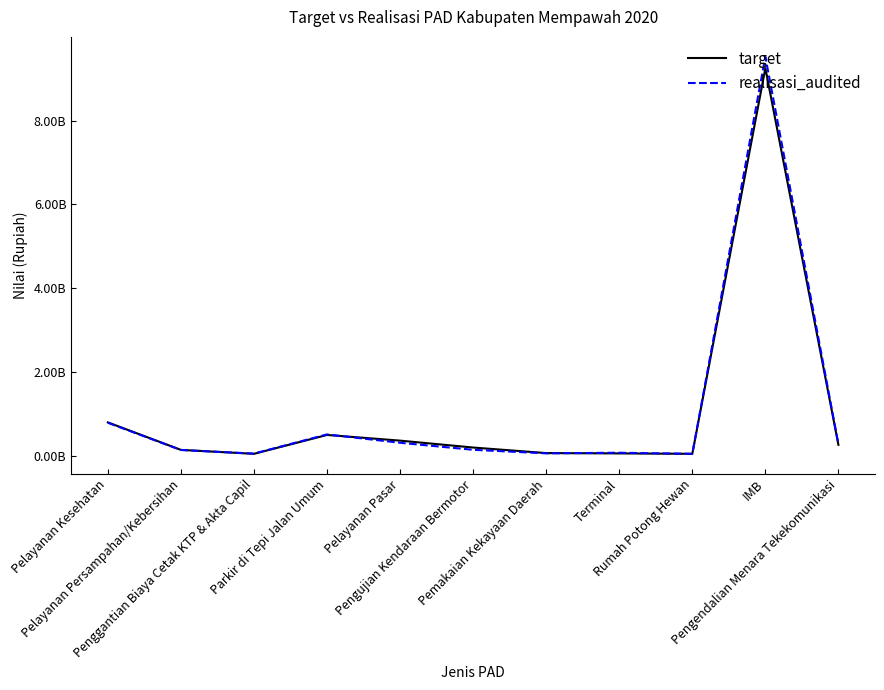

At how many categories does at least one series exceed 9366377351?

1